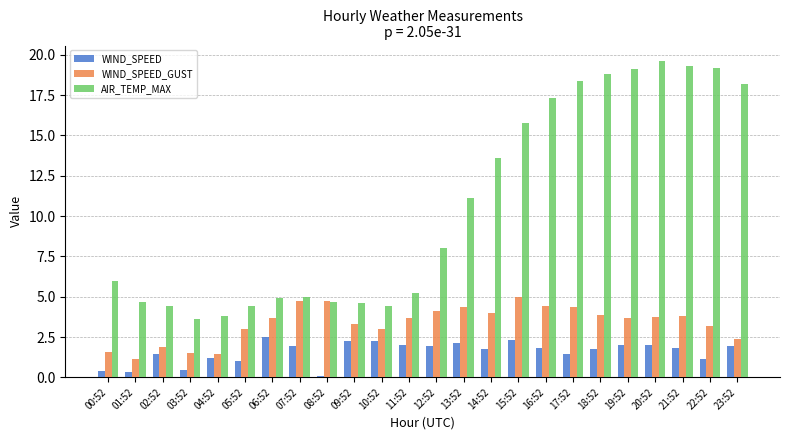

What is the greatest value displayed?

19.6